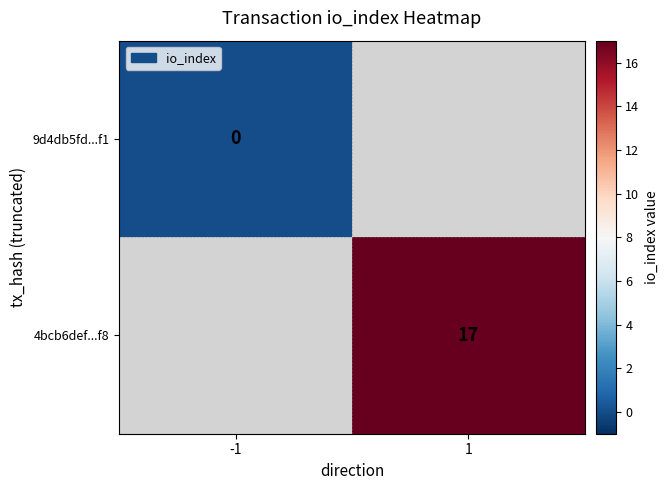

Is it true that 4bcb6def...f8 equals 8.7 at 1?

False